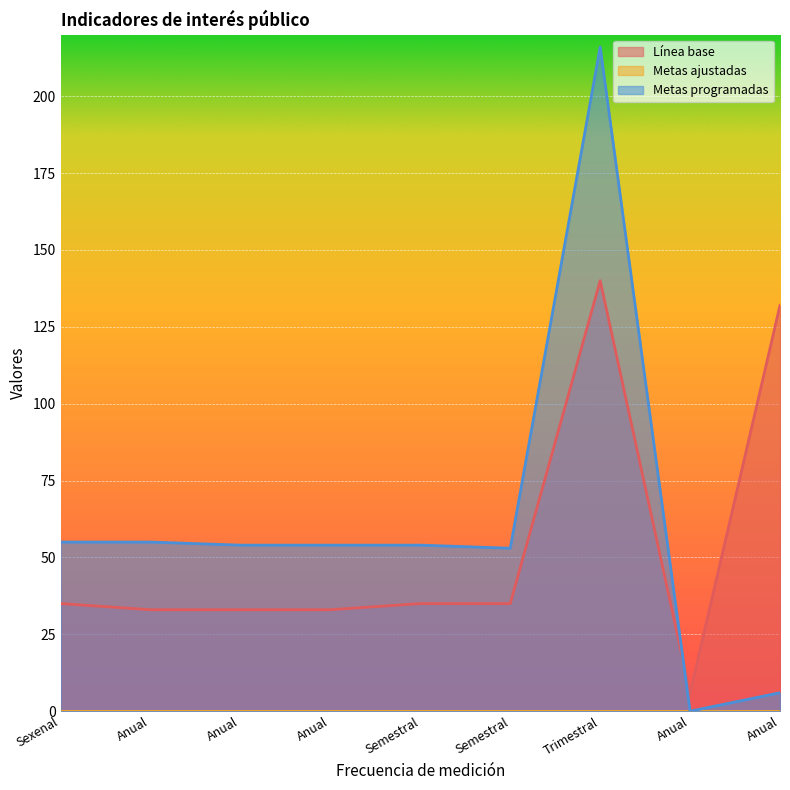

At which label is Metas programadas closest to 108?

Sexenal